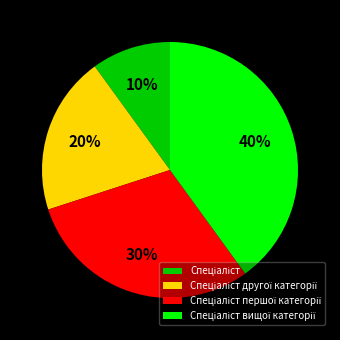

To the nearest percent, what is the difference between the largest and smallest slice percentages?

30%